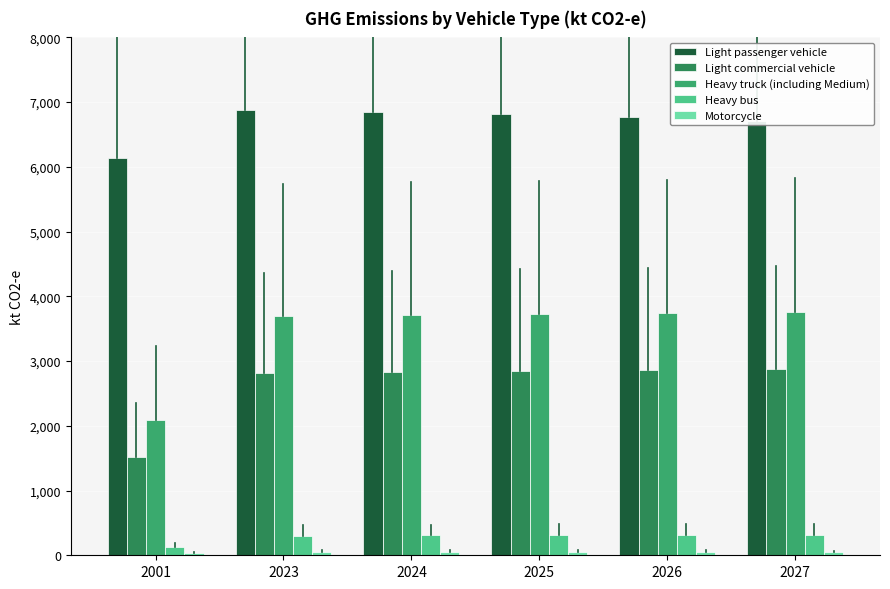

Which series has the largest range (max minus min)?

Heavy truck (including Medium)